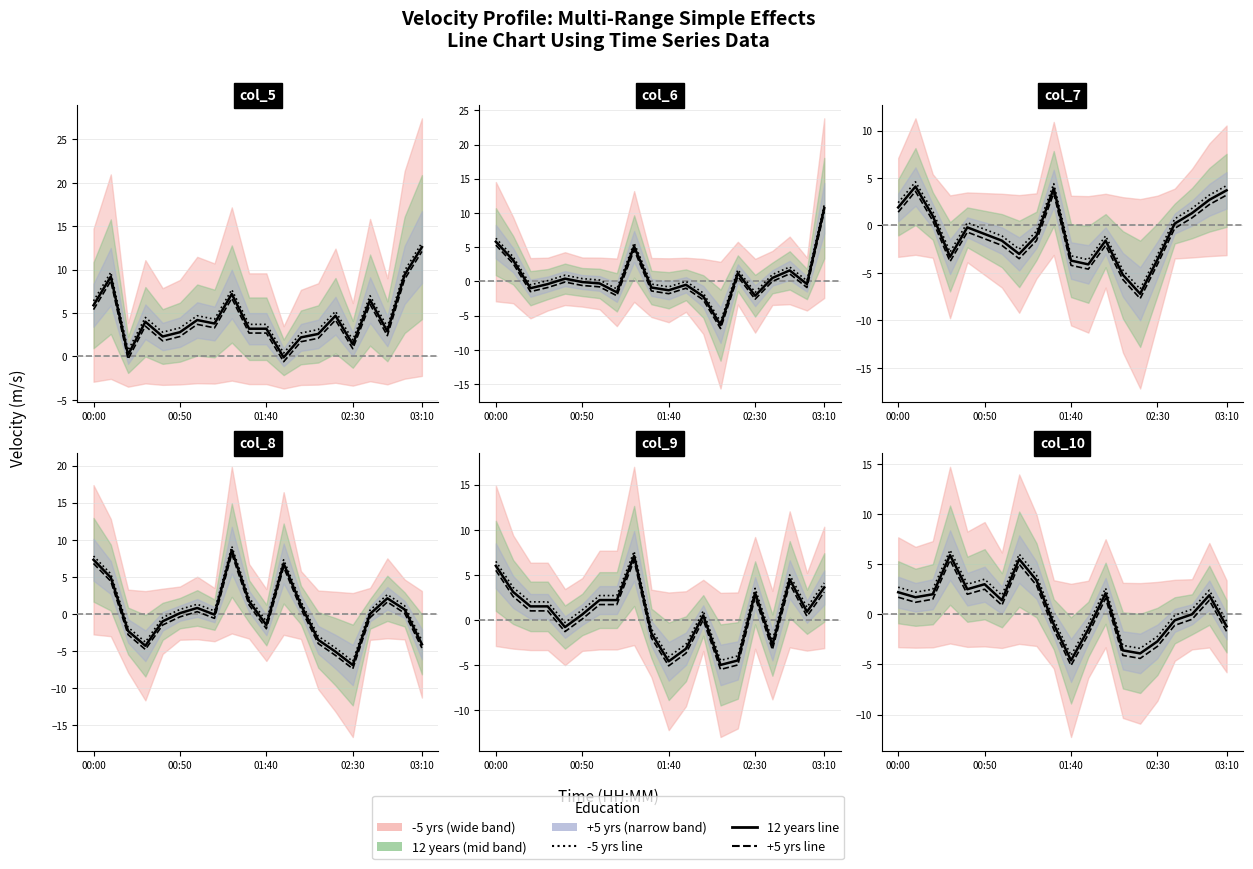

Does the chart display data point markers on the line(s)?

No